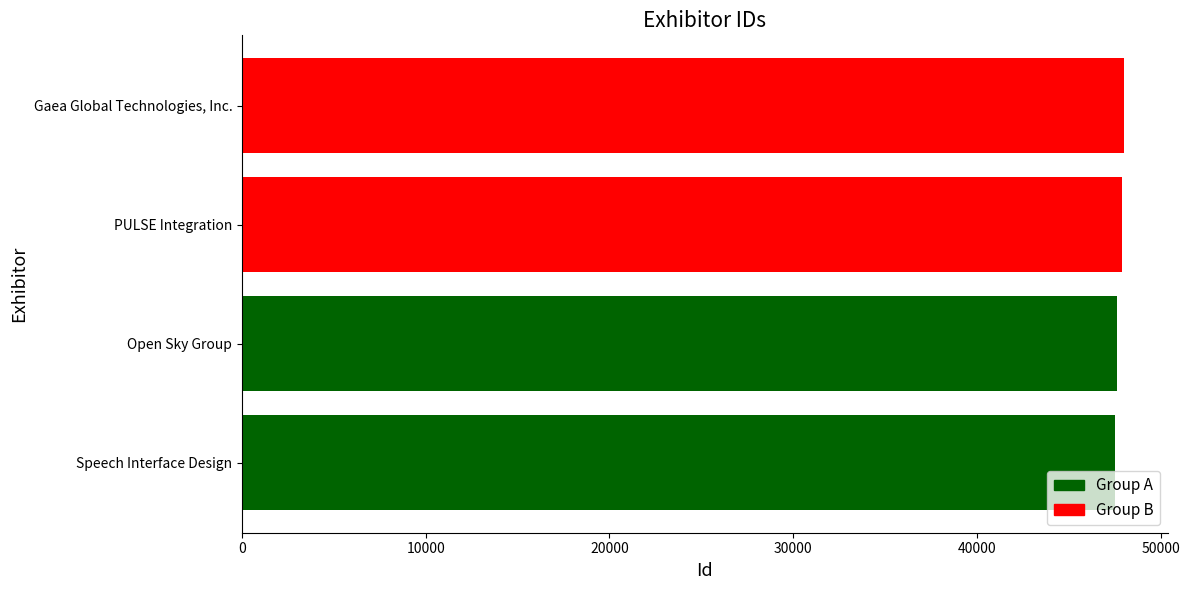

Is it true that the value at PULSE Integration is 66904?

False